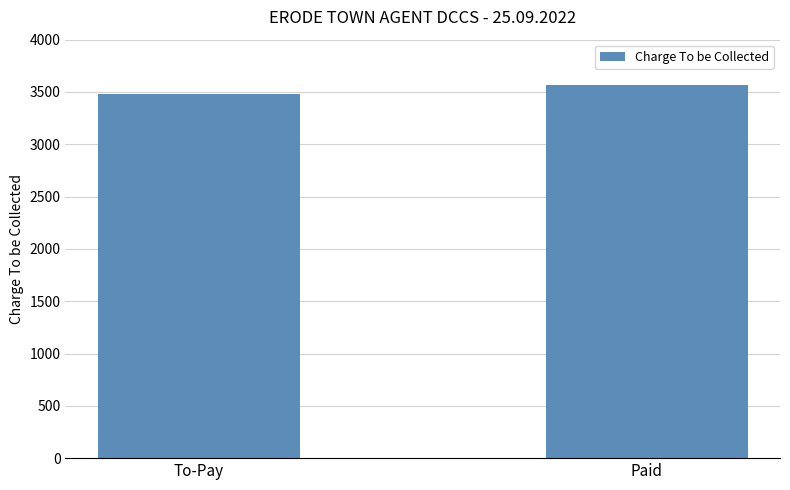

What value does the data have at To-Pay?

3479.2